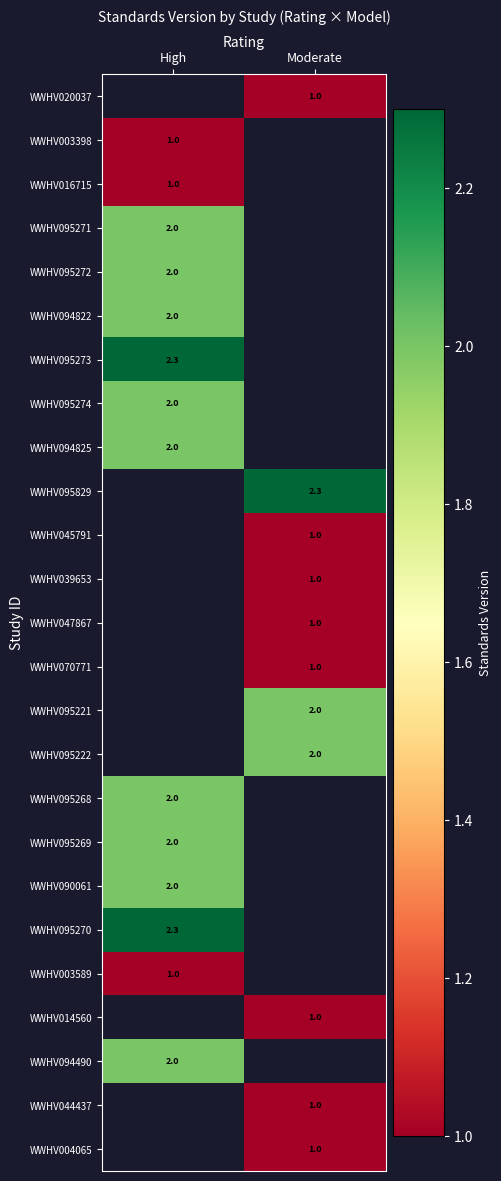

Count the number of categories in the chart.

2